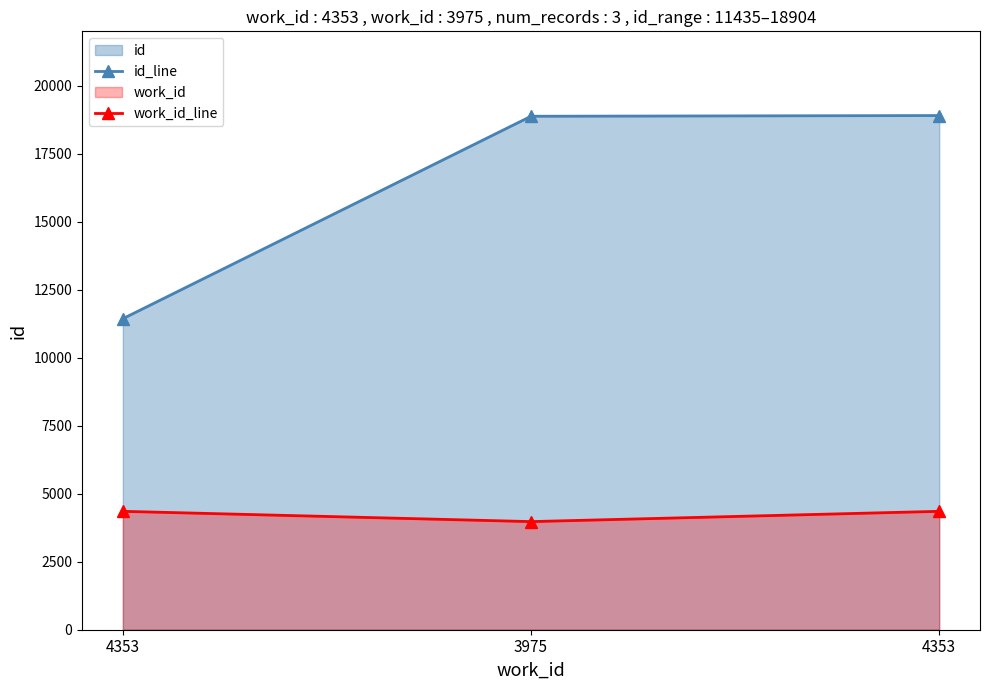

At how many categories does at least one series exceed 5825?

3